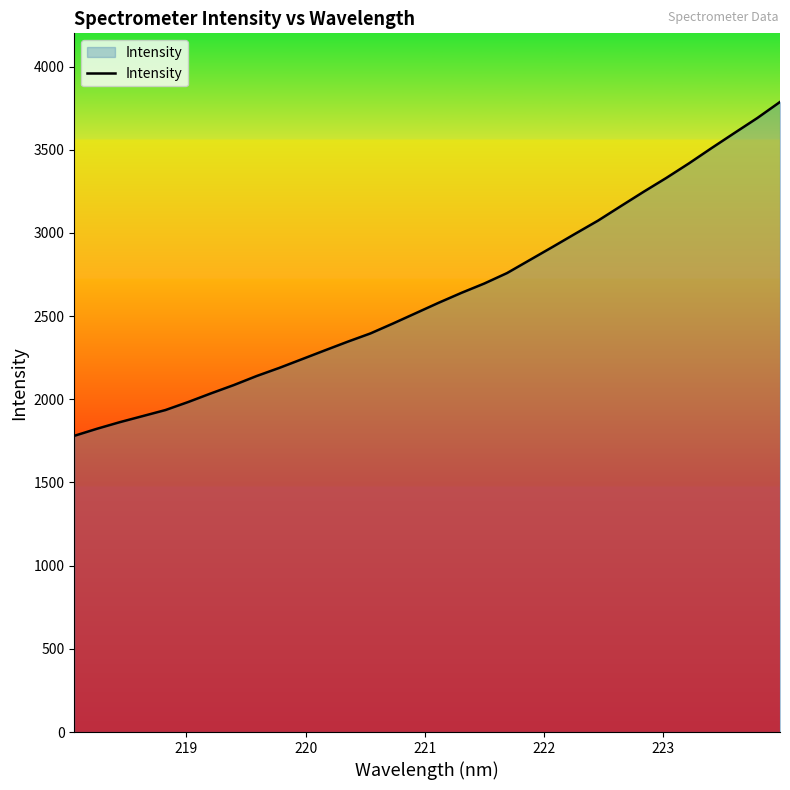

What is the greatest value displayed?

3787.5